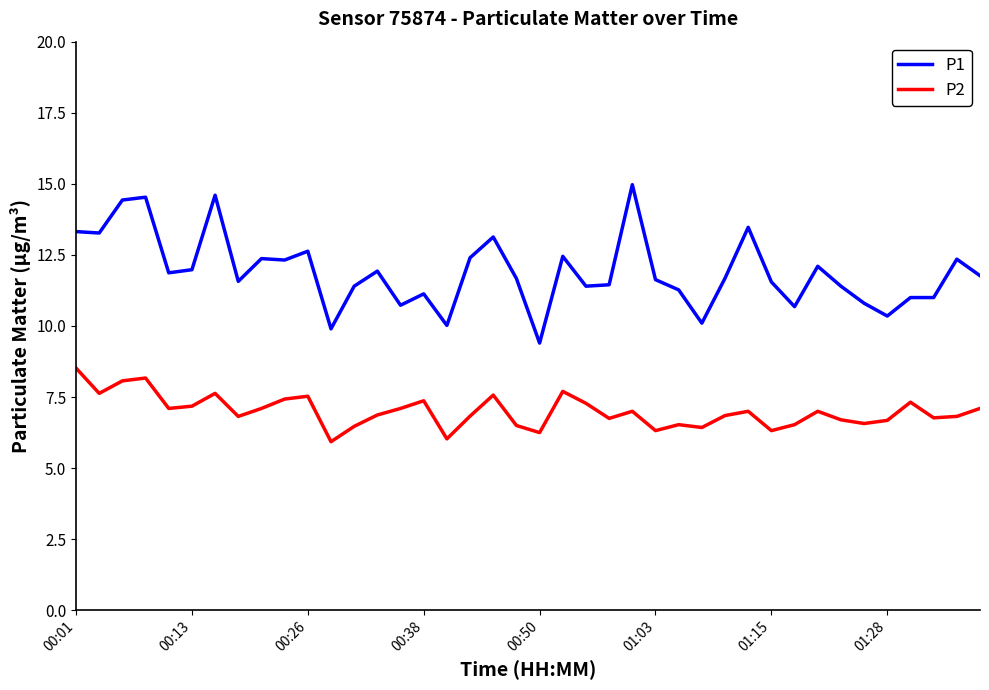

Which series has the widest spread of values?

P1